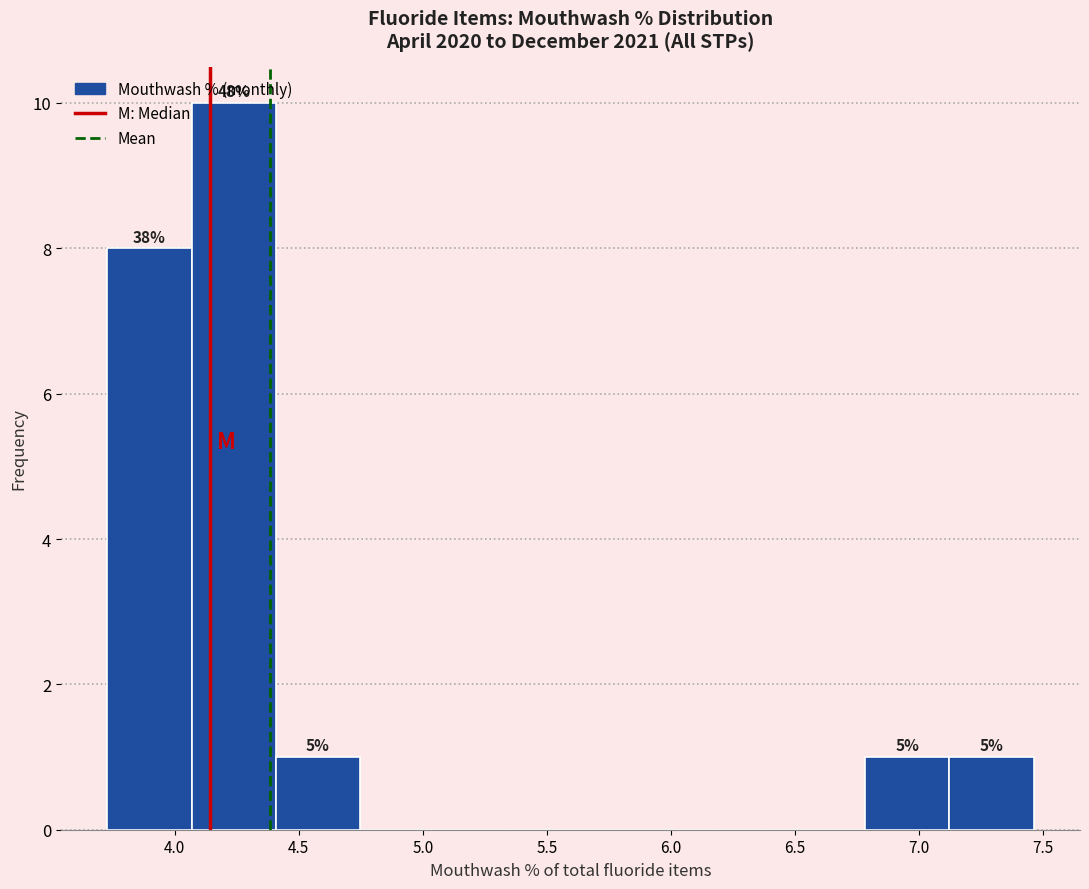

Which range on the x-axis has the tallest bar?

4.05 to 4.40